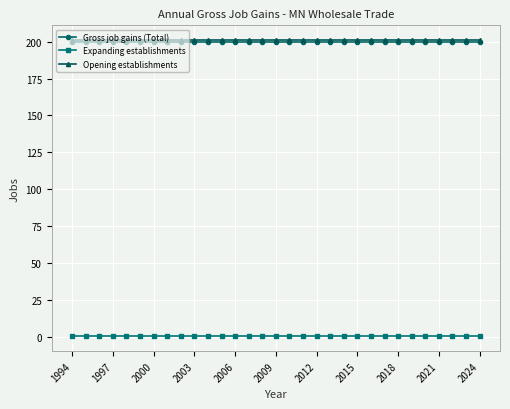

What is the value of the Opening establishments point at the 24th from the left?

201.0